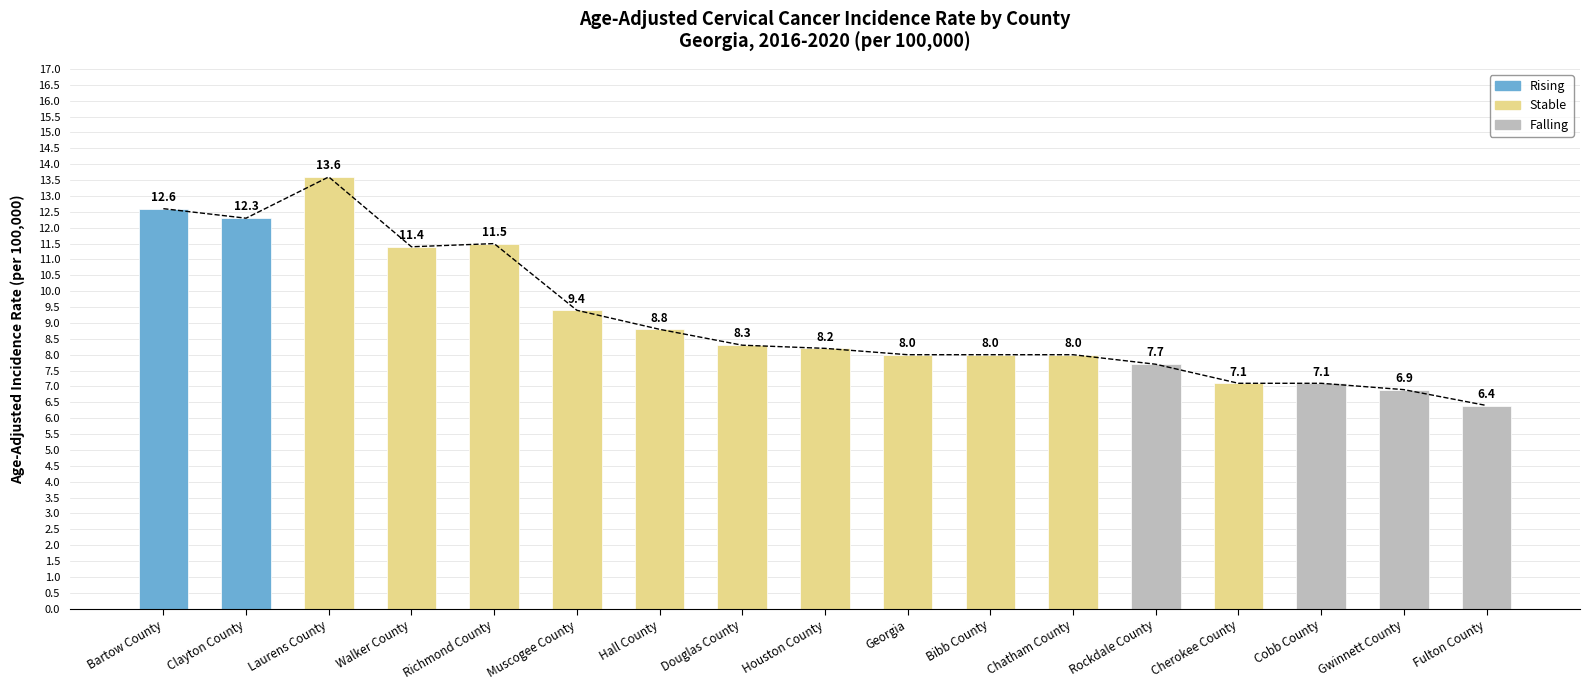

What is the difference between the maximum and minimum values?

7.2